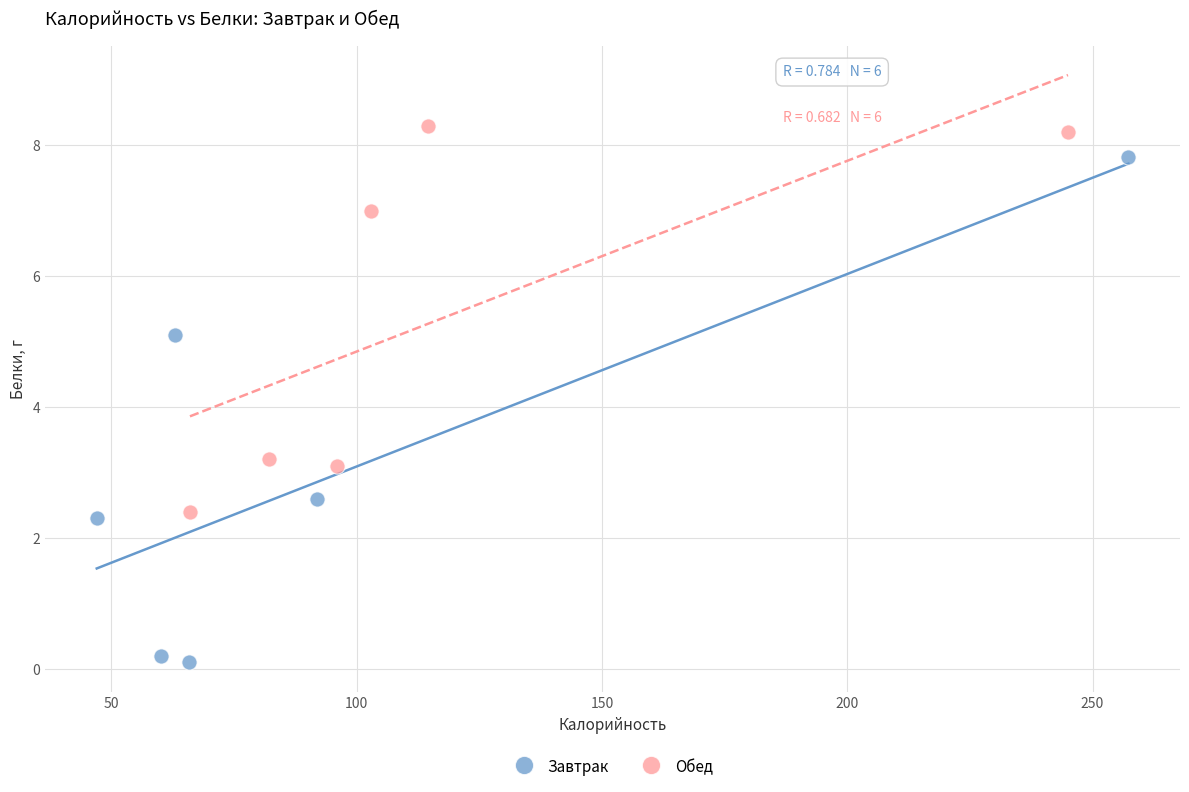

Which series contains the lowest Y value?

Завтрак